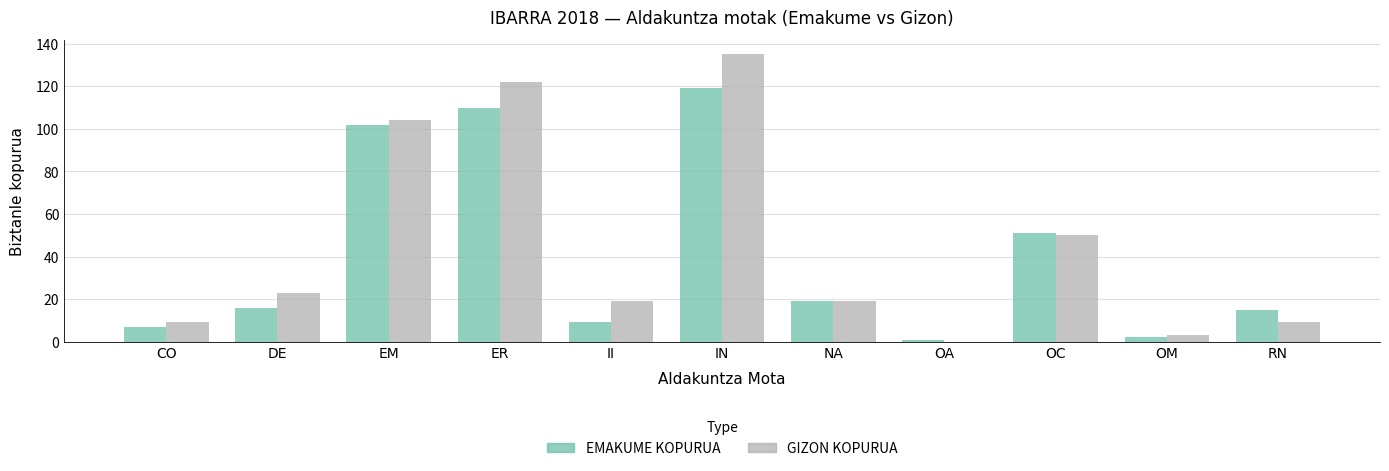

Between DE and OC, which series saw the biggest shift?

EMAKUME KOPURUA